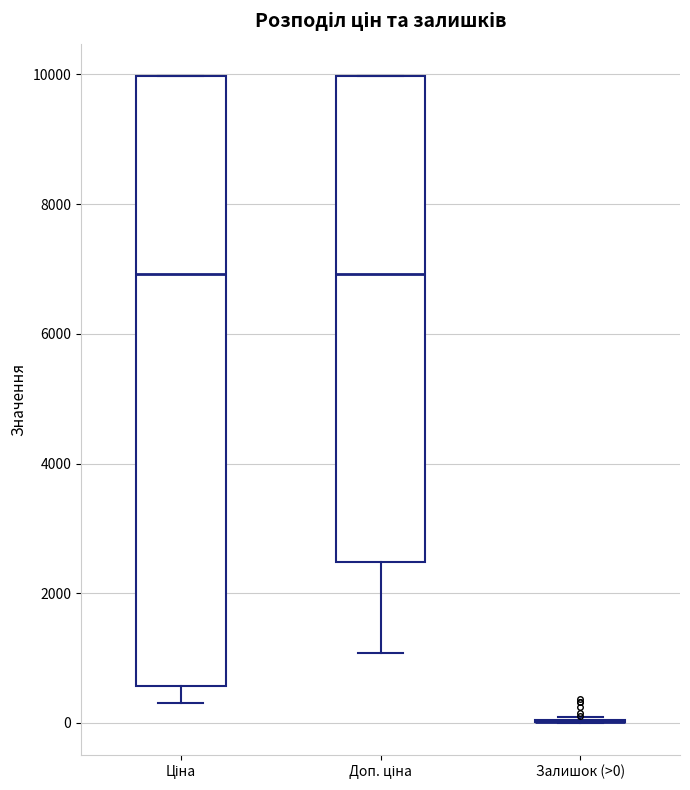

Reading left to right, transcribe this box plot: for each box, give where its median line is, the range the box spans, and where its two whiskers end, as read against the y-axis. The values are not printed on the chart, so give them approximately, as read against the axis.

Ціна: median 7000, box 600 to 10000, whiskers 400 to 10000
Доп. ціна: median 7000, box 2400 to 10000, whiskers 1000 to 10000
Залишок (>0): box collapsed to a line at 0, whiskers 0 to 0